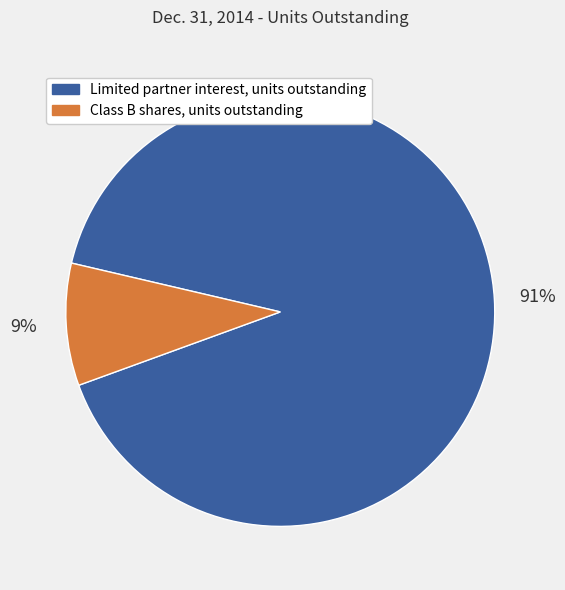

Which has a higher value, Limited partner interest, units outstanding or Class B shares, units outstanding?

Limited partner interest, units outstanding